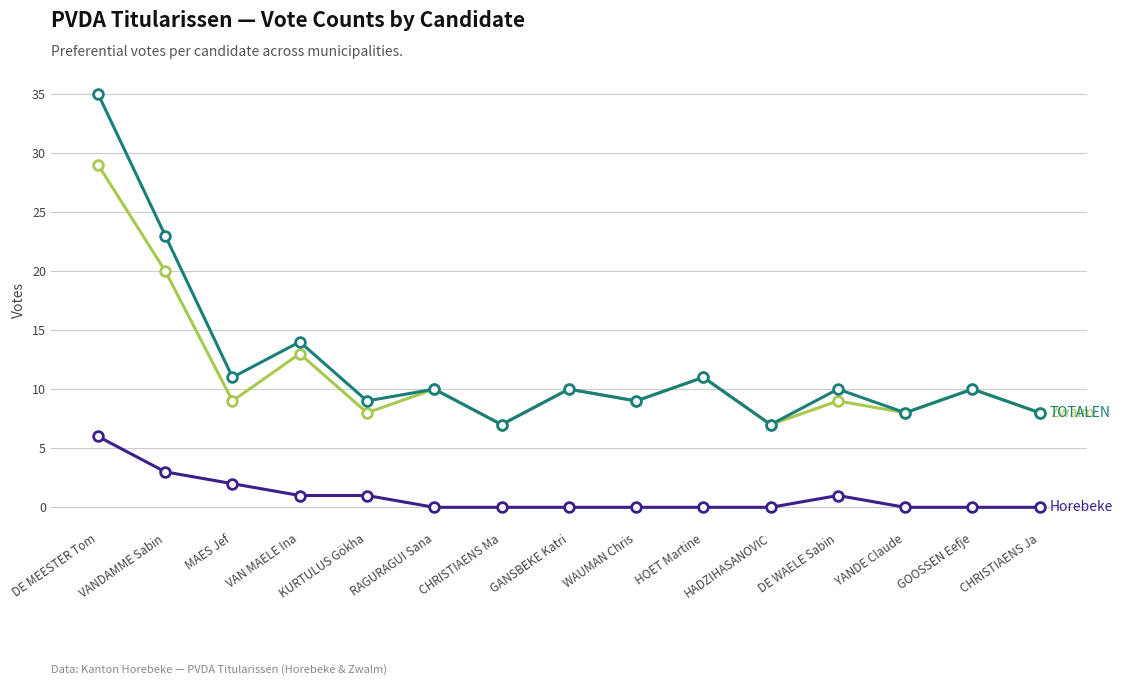

Is this an area chart (filled region under the line)?

No